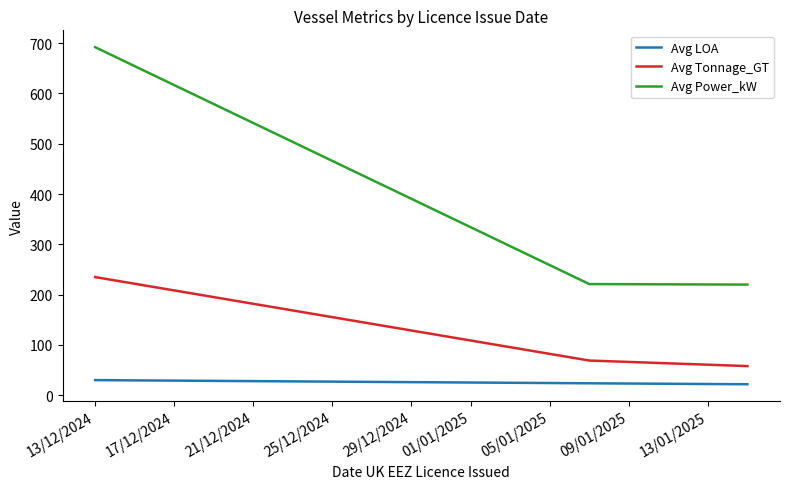

Rank the series by their average value, from highest to lowest.

Avg Power_kW, Avg Tonnage_GT, Avg LOA